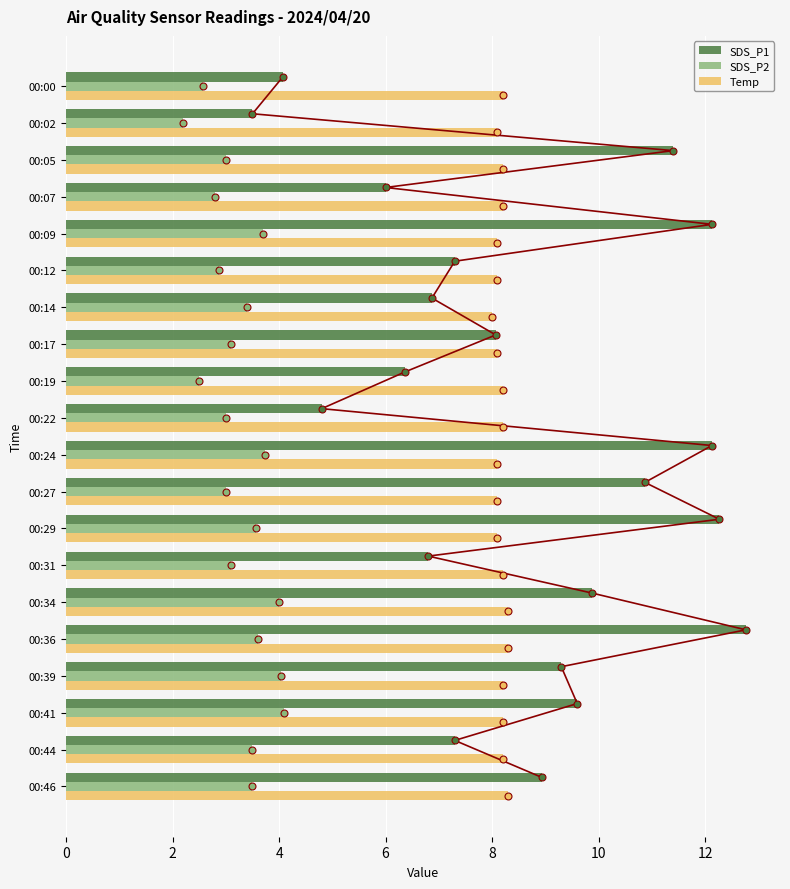

What is the difference between the maximum and second lowest values in the SDS_P2 series?

1.6